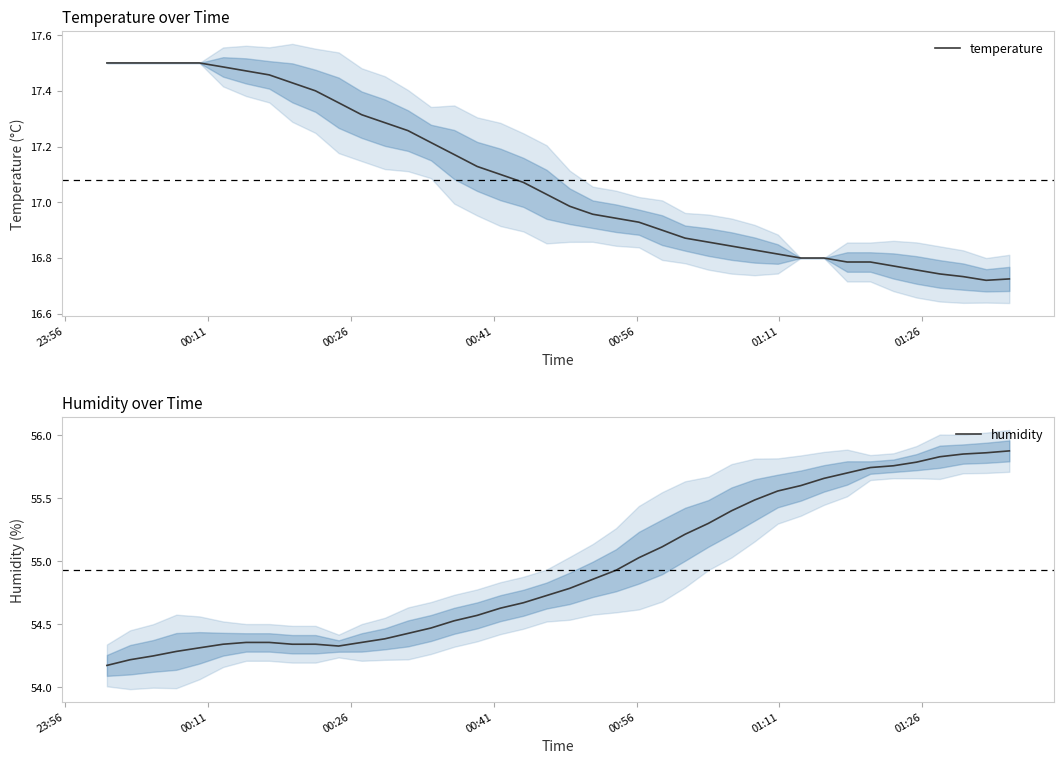

True or false: humidity has more than 2 points higher than both neighbors.

False